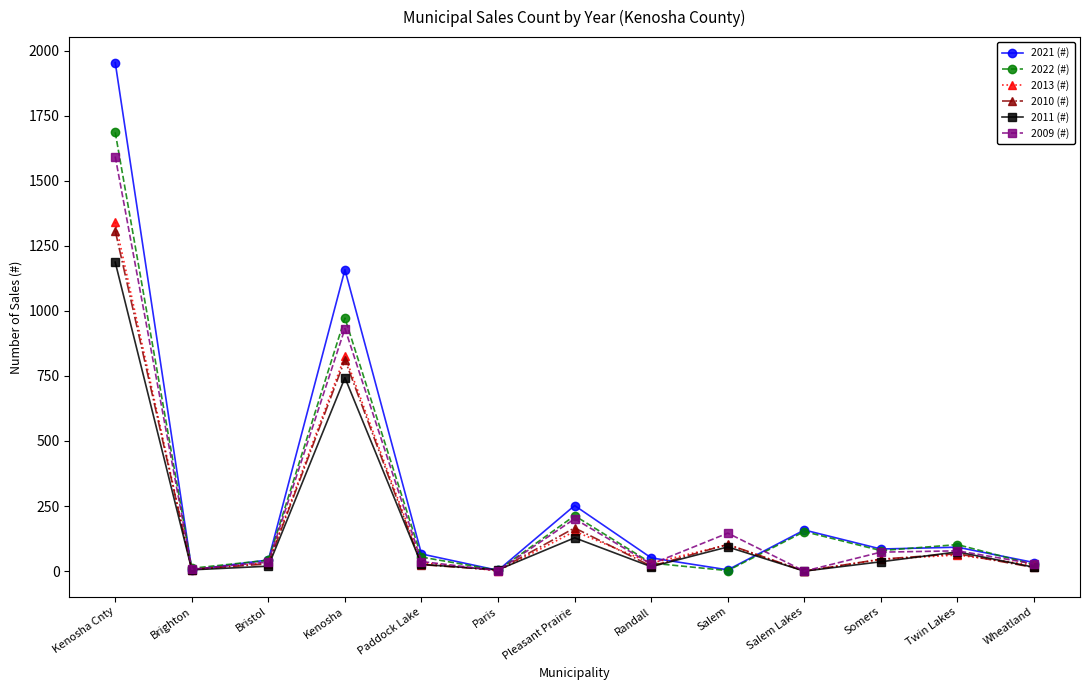

At which category is the sum across all series the highest?

Kenosha Cnty